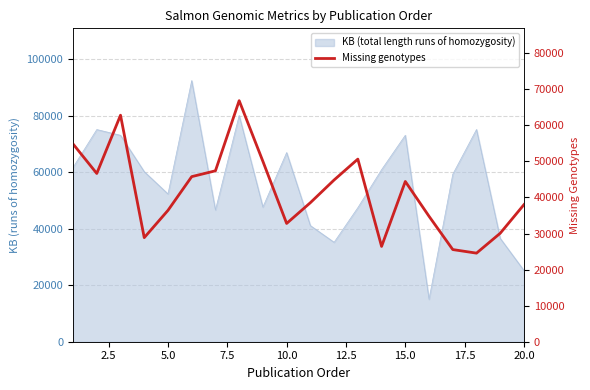

Does the chart display data point markers on the line(s)?

No